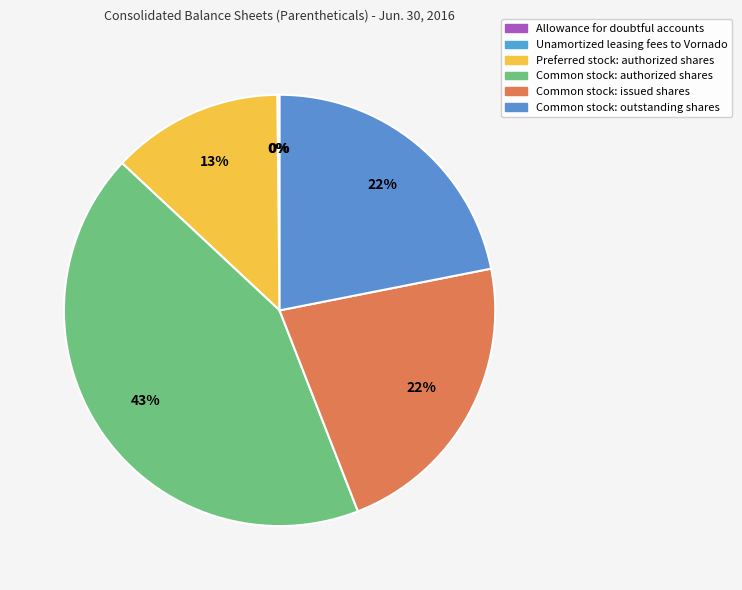

To the nearest percent, what portion does Common stock: authorized shares represent?

43%